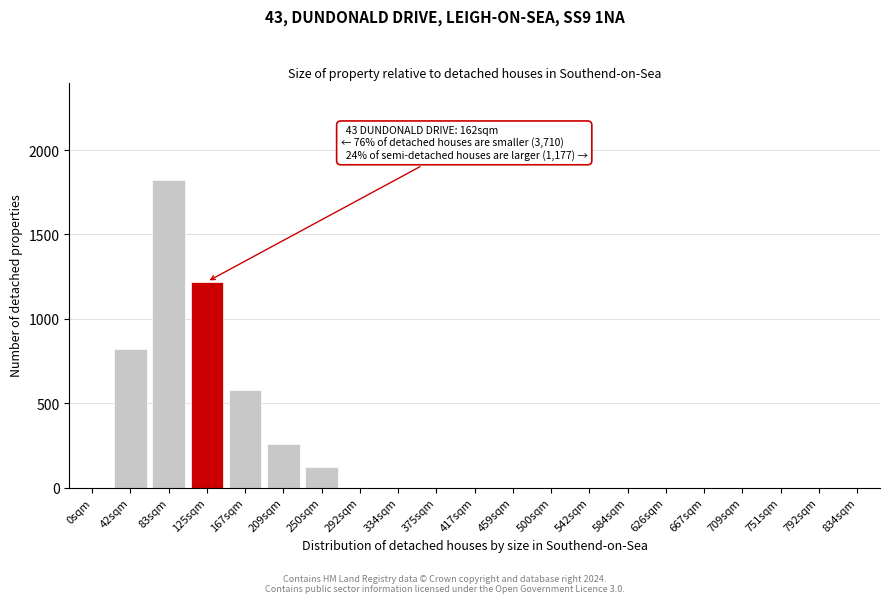

Reading right to left, list all the values displayed in this chart.

834sqm=0	792sqm=0	751sqm=0	709sqm=0	667sqm=0	626sqm=0	584sqm=0	542sqm=0	500sqm=0	459sqm=0	417sqm=0	375sqm=0	334sqm=0	292sqm=0	250sqm=120	209sqm=260	167sqm=580	125sqm=1220	83sqm=1820	42sqm=820	0sqm=0